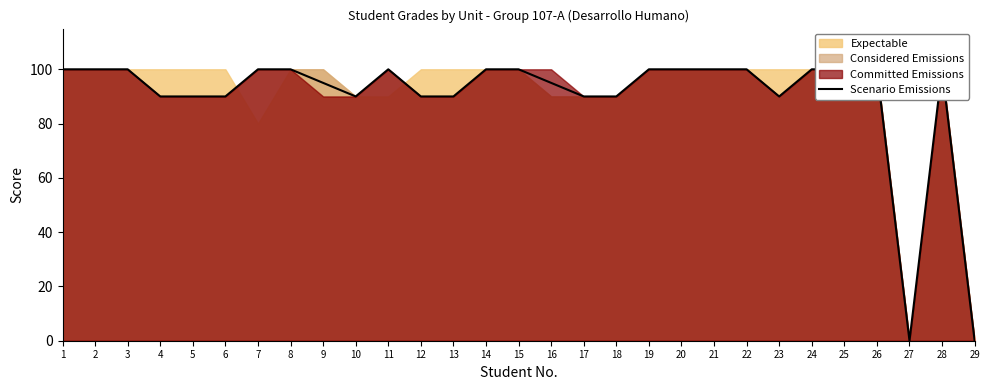

The chart shows a value of 100 at 1. True or false?

True